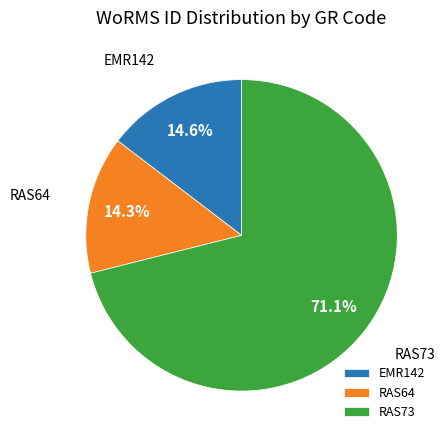

Count the number of slices in the pie.

3